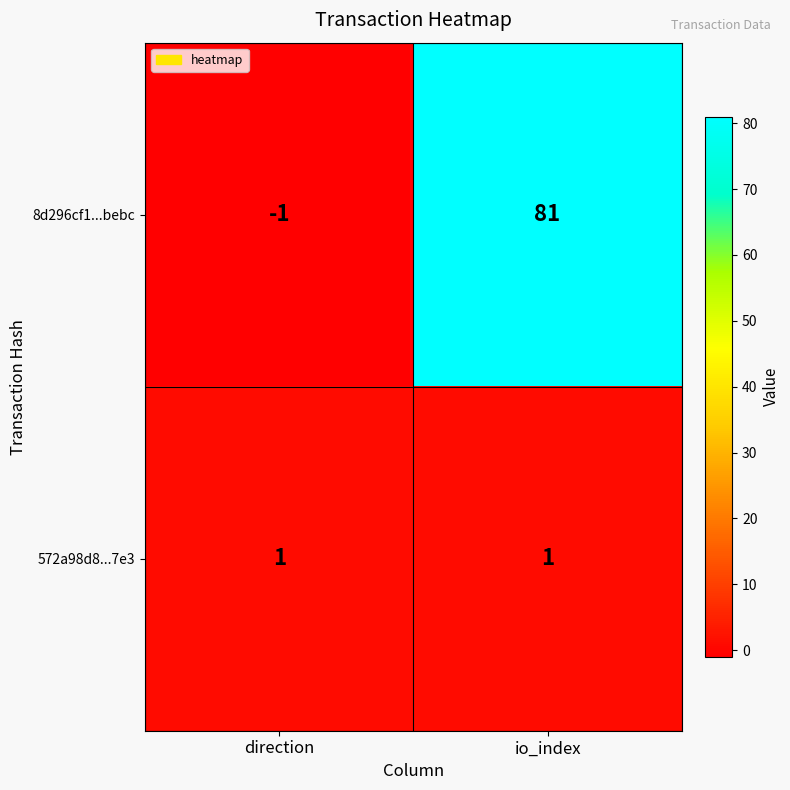

Rank the series by their maximum value, from lowest to highest.

572a98d8...7e3, 8d296cf1...bebc